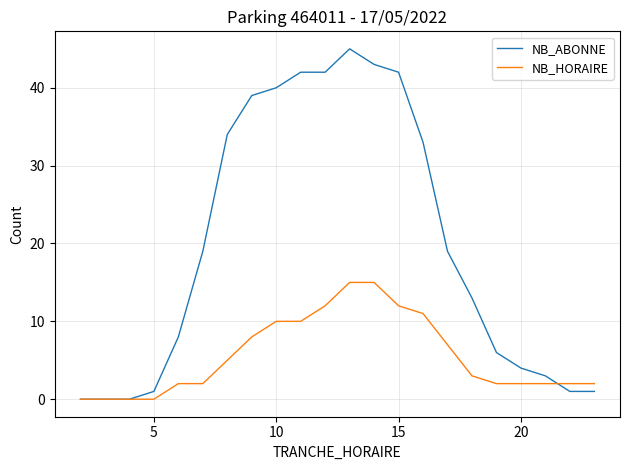

Which series has the widest spread of values?

NB_ABONNE